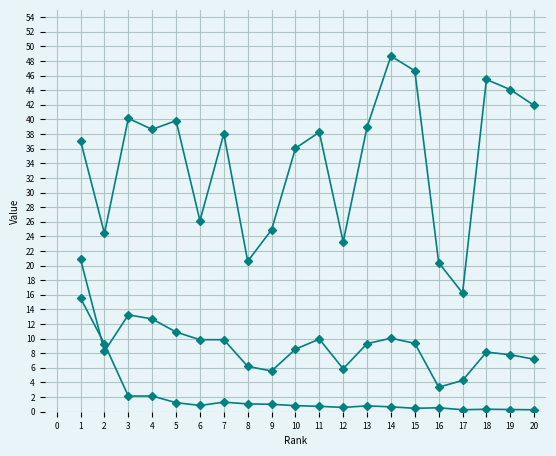

How many lines are shown in the chart?

3